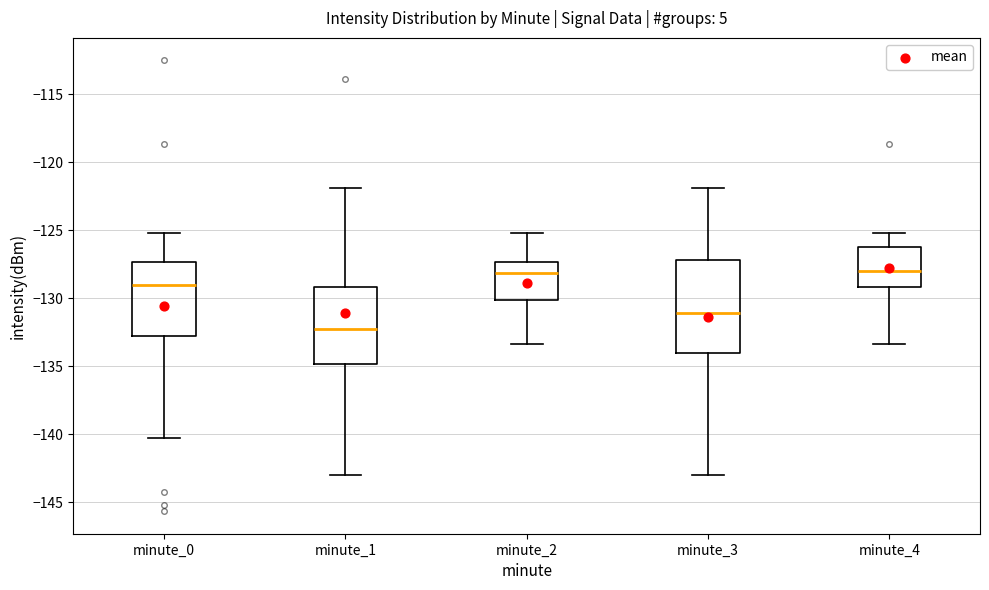

Which box is the tallest, from its lower edge to its upper edge?

minute_3